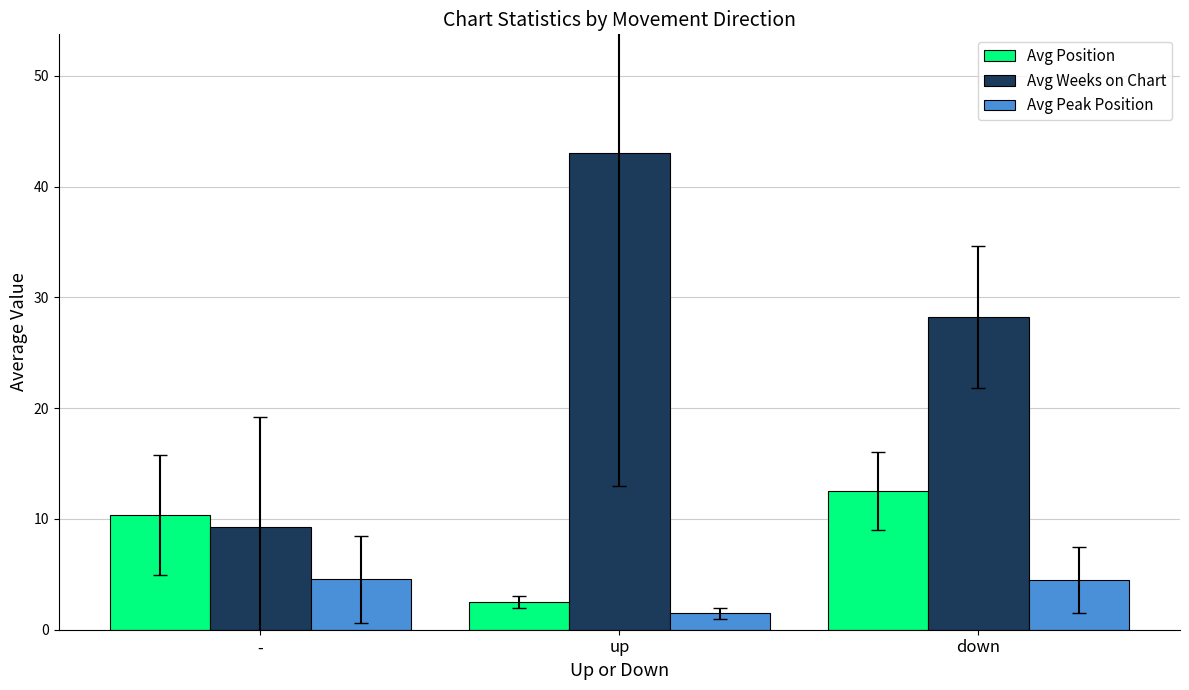

How many series are shown in this chart?

3